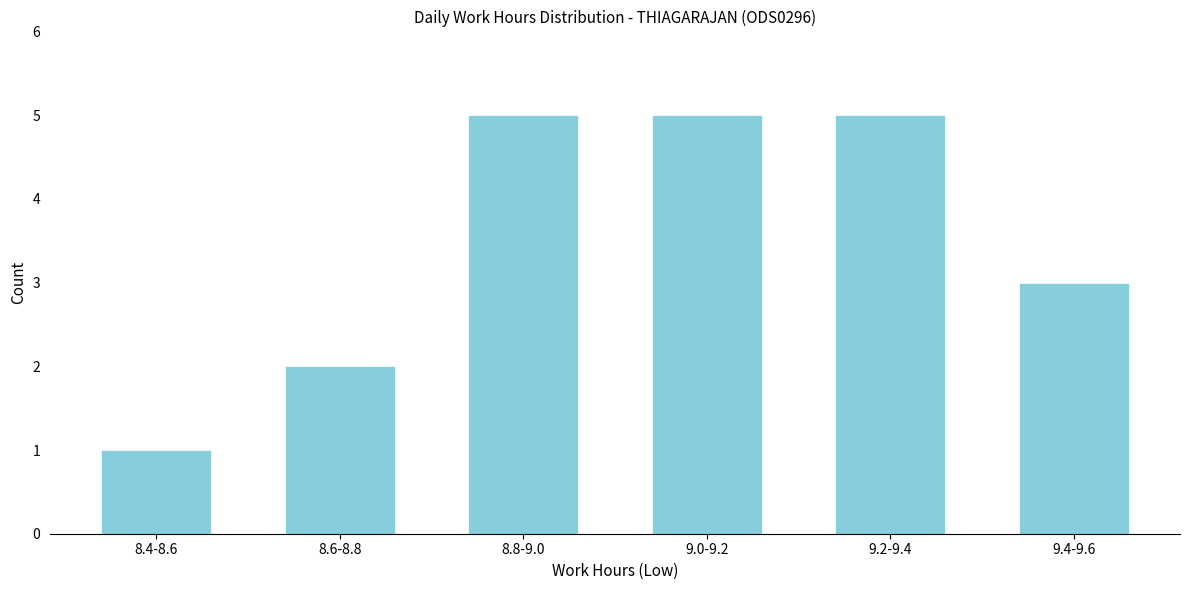

Reading left to right, extract all data points from this chart.

1	2	5	5	5	3